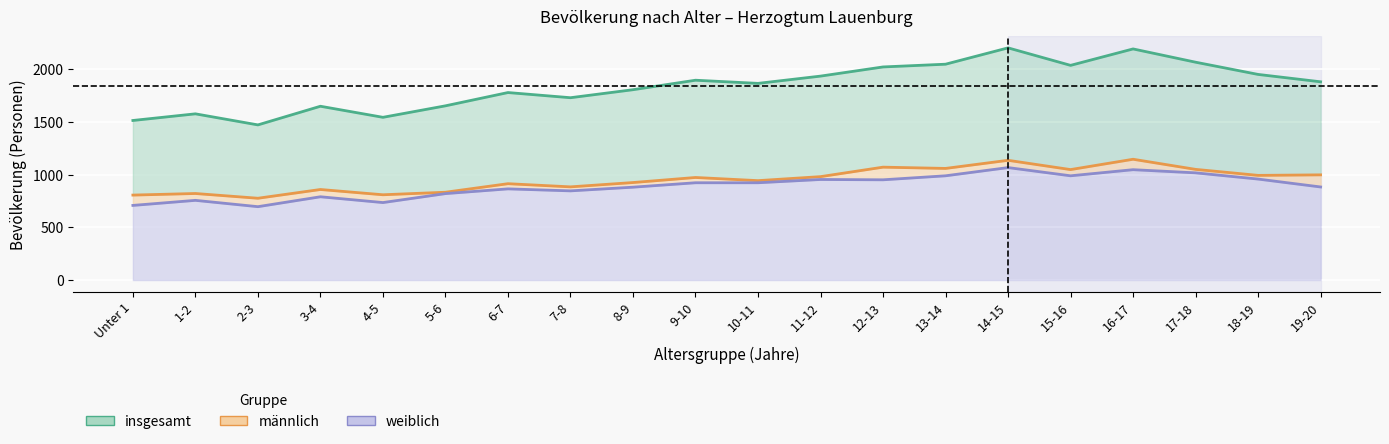

True or false: männlich and weiblich cross at least once.

False